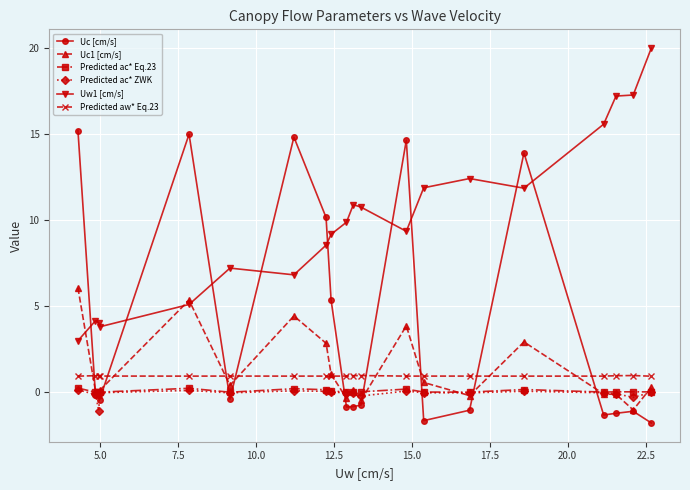

What is the maximum value shown in the chart?

20.0